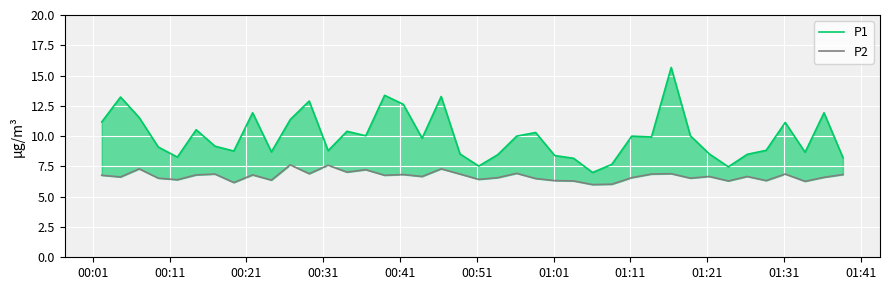

Which series has the largest range (max minus min)?

P1